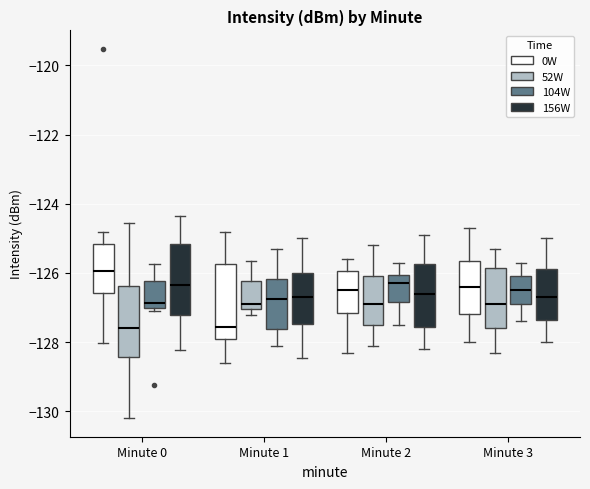

Reading left to right, transcribe this box plot: for each box, give where its median line is, the range the box spans, and where its two whiskers end, as read against the y-axis. The values are not printed on the chart, so give them approximately, as read against the axis.

Minute 0 (0W): median -126.0, box -126.6 to -125.2, whiskers -128.0 to -124.8
Minute 0 (52W): median -127.6, box -128.4 to -126.4, whiskers -130.2 to -124.6
Minute 0 (104W): median -126.8, box -127.0 to -126.2, whiskers -127.2 to -125.8
Minute 0 (156W): median -126.4, box -127.2 to -125.2, whiskers -128.2 to -124.4
Minute 1 (0W): median -127.6, box -128.0 to -125.8, whiskers -128.6 to -124.8
Minute 1 (52W): median -126.8, box -127.0 to -126.2, whiskers -127.2 to -125.6
Minute 1 (104W): median -126.8, box -127.6 to -126.2, whiskers -128.0 to -125.2
Minute 1 (156W): median -126.6, box -127.4 to -126.0, whiskers -128.4 to -125.0
Minute 2 (0W): median -126.4, box -127.2 to -126.0, whiskers -128.2 to -125.6
Minute 2 (52W): median -126.8, box -127.4 to -126.0, whiskers -128.0 to -125.2
Minute 2 (104W): median -126.2, box -126.8 to -126.0, whiskers -127.4 to -125.6
Minute 2 (156W): median -126.6, box -127.6 to -125.8, whiskers -128.2 to -124.8
Minute 3 (0W): median -126.4, box -127.2 to -125.6, whiskers -128.0 to -124.6
Minute 3 (52W): median -126.8, box -127.6 to -125.8, whiskers -128.2 to -125.2
Minute 3 (104W): median -126.4, box -126.8 to -126.0, whiskers -127.4 to -125.6
Minute 3 (156W): median -126.6, box -127.4 to -125.8, whiskers -128.0 to -125.0